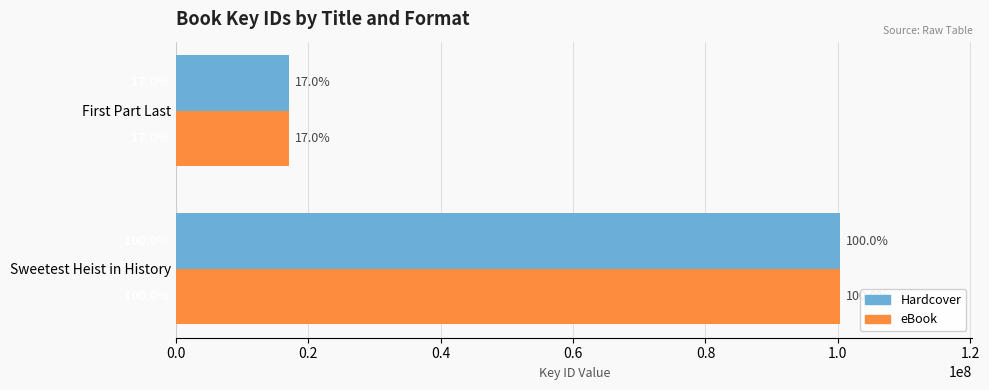

Which series has the largest range (max minus min)?

Hardcover